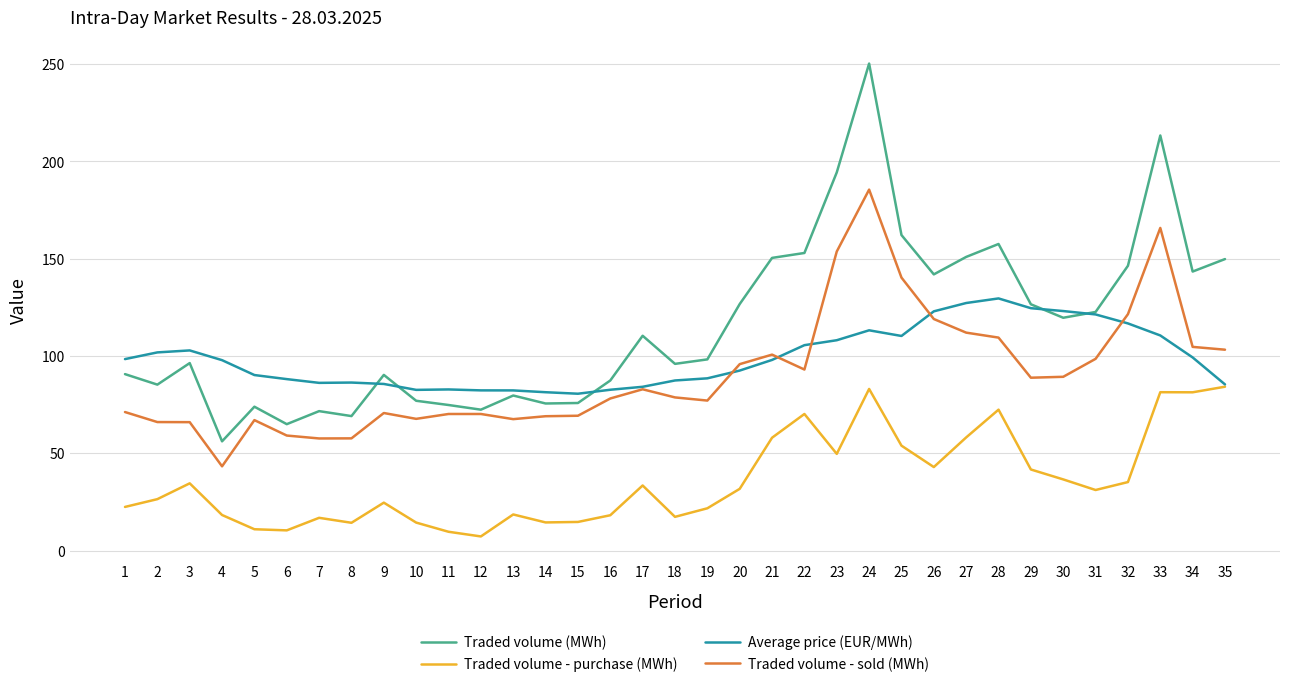

Is the value of Traded volume - purchase (MWh) at 19 greater than the value of Average price (EUR/MWh) at 32?

No